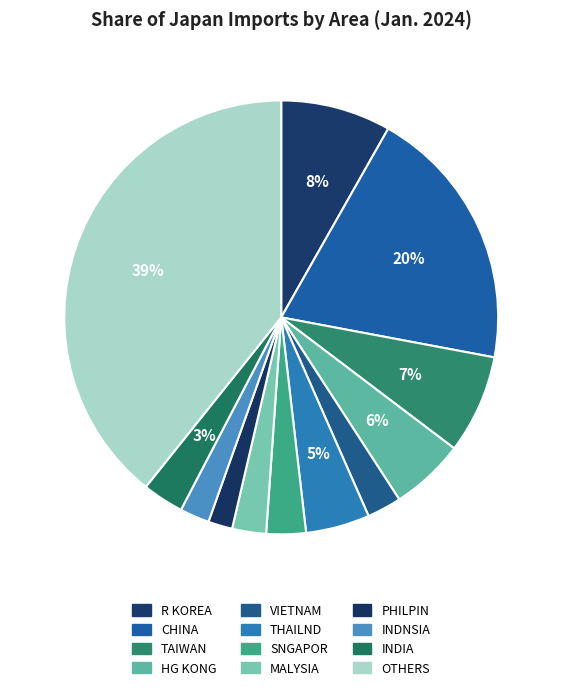

Does R KOREA account for over 50% of the chart?

No